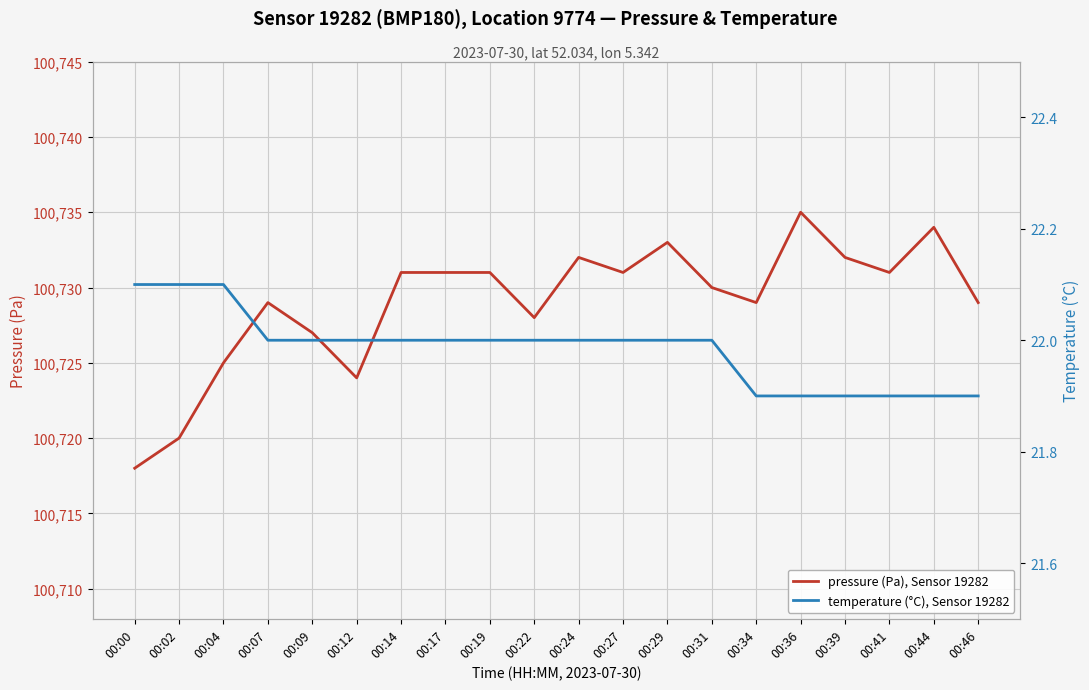

In pressure (Pa), Sensor 19282, how many points are higher than both neighbors (excluding endpoints)?

5